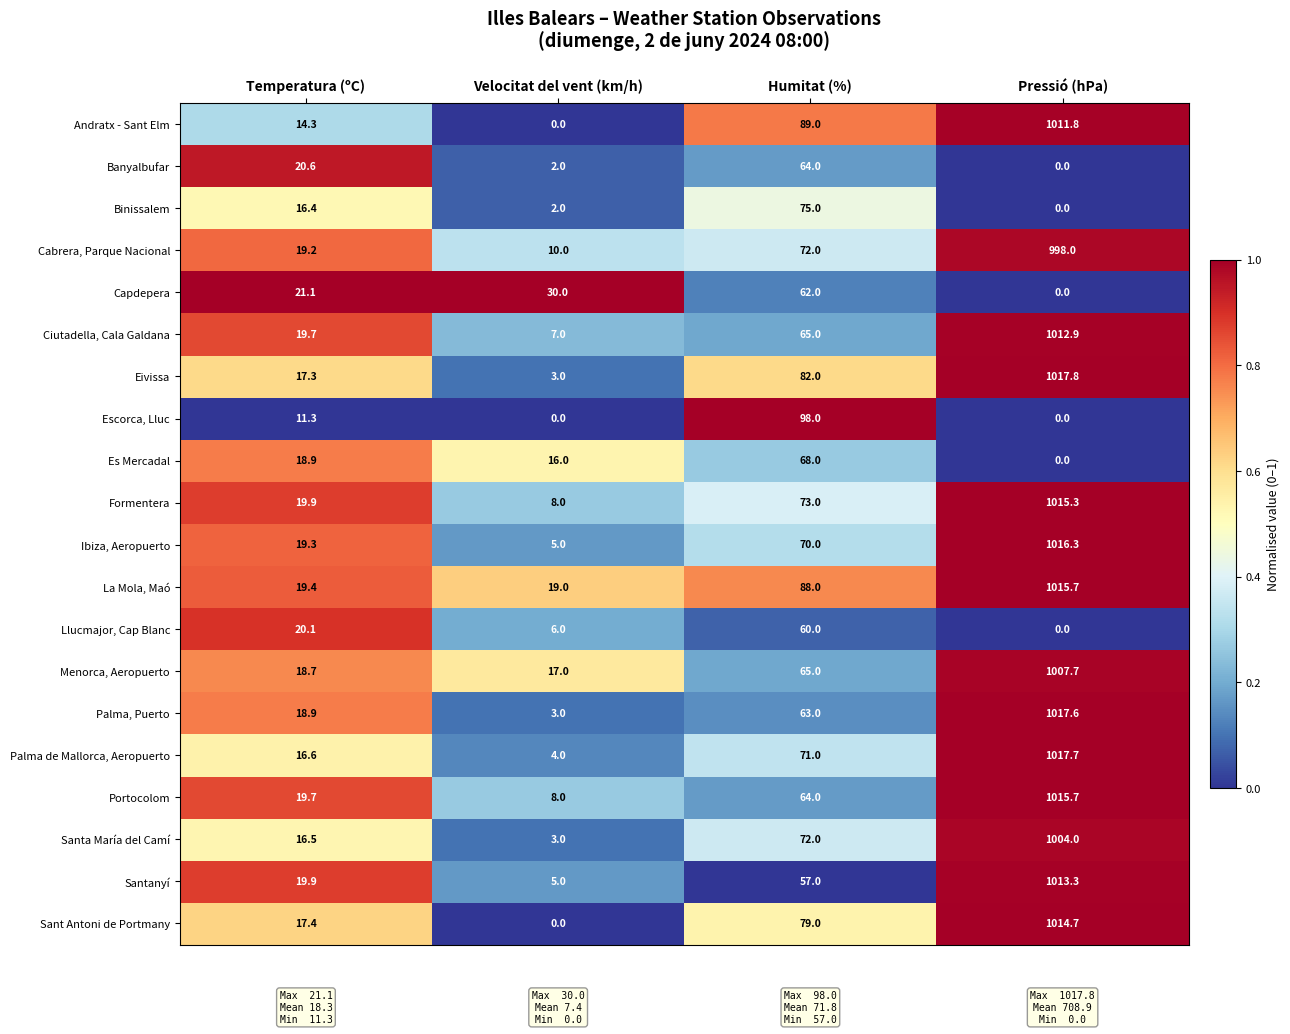

The Menorca, Aeropuerto series shows 17.0 at Velocitat del vent (km/h). True or false?

True